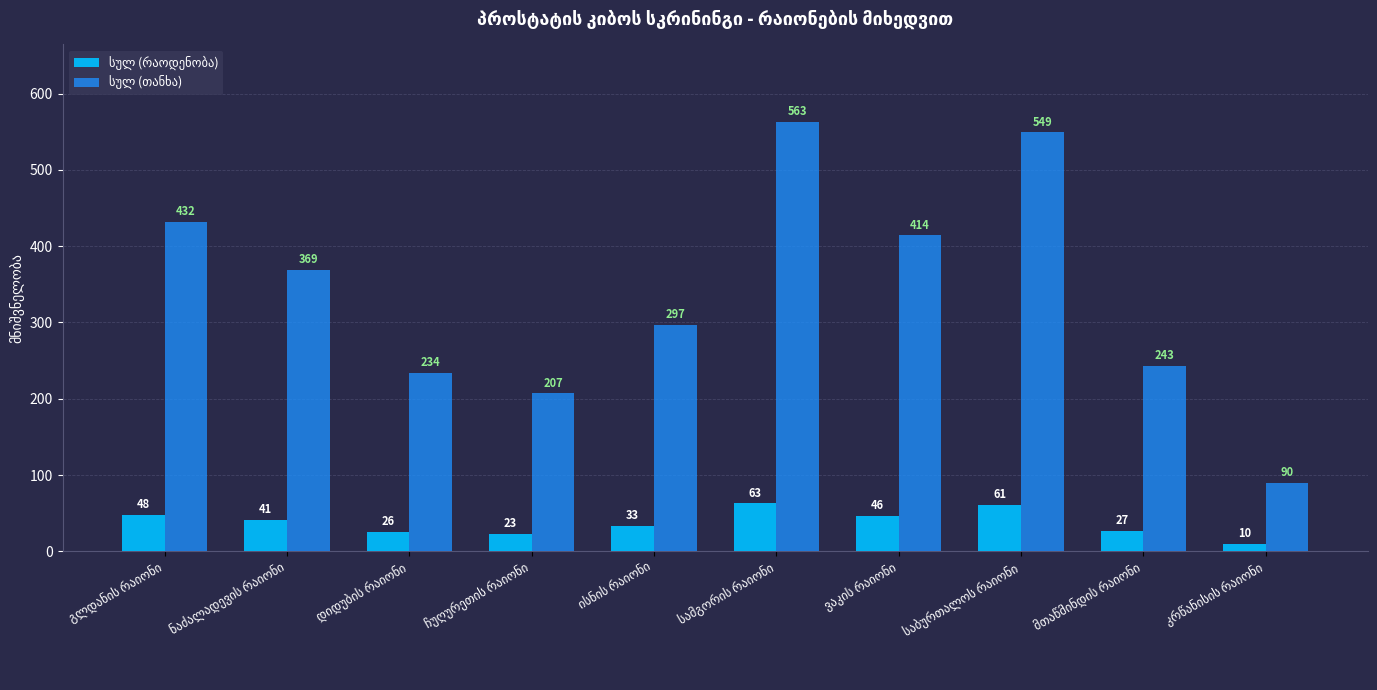

What is the minimum value shown in the chart?

10